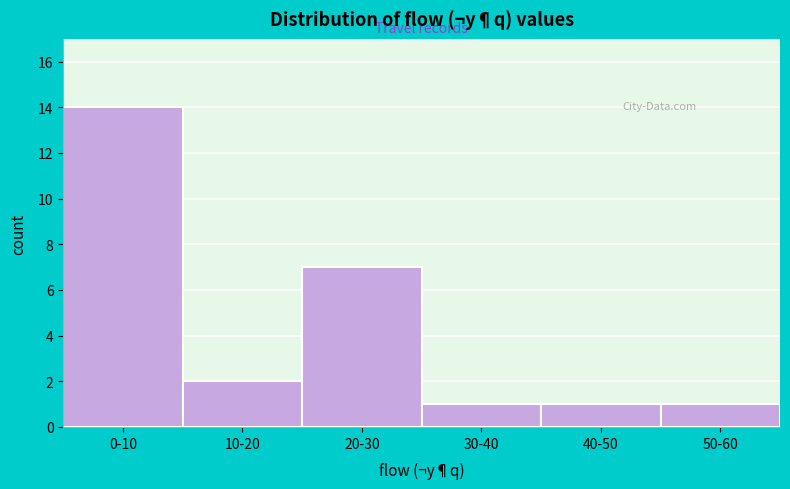

Reading left to right, extract all data points from this chart.

14	2	7	1	1	1